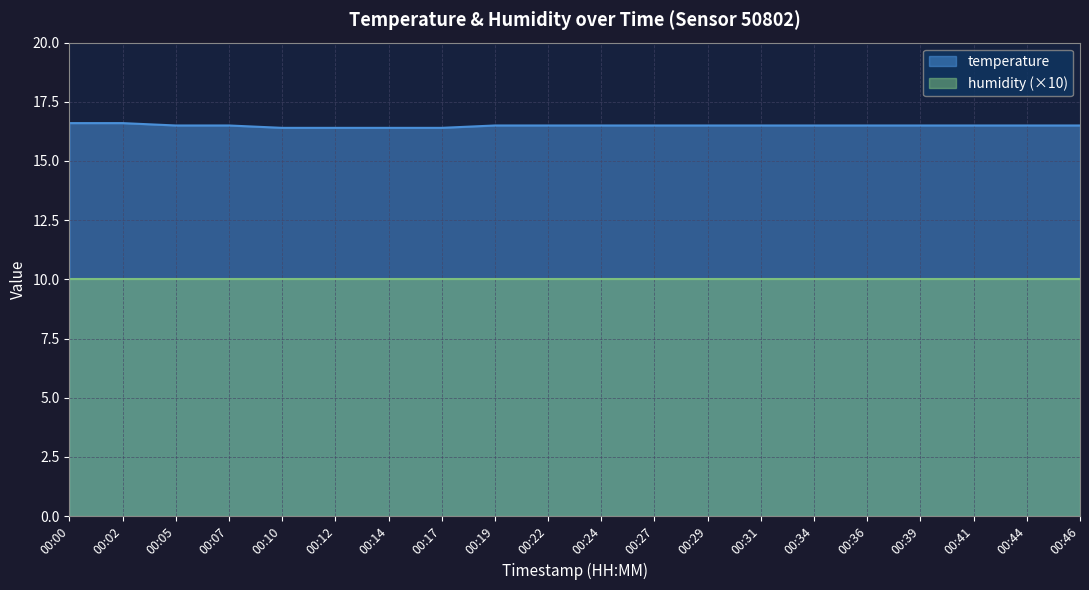

Reading left to right, what are all the values shown in this chart?

00:00=16.6	00:02=16.6	00:05=16.5	00:07=16.5	00:10=16.4	00:12=16.4	00:14=16.4	00:17=16.4	00:19=16.5	00:22=16.5	00:24=16.5	00:27=16.5	00:29=16.5	00:31=16.5	00:34=16.5	00:36=16.5	00:39=16.5	00:41=16.5	00:44=16.5	00:46=16.5